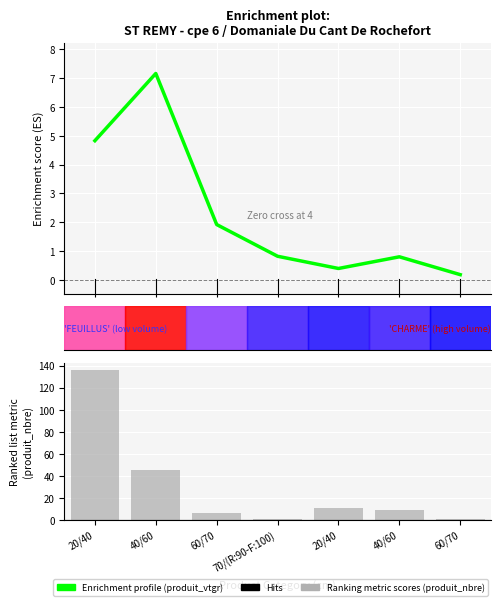

What is the sum of all Ranking metric scores values?

209.0